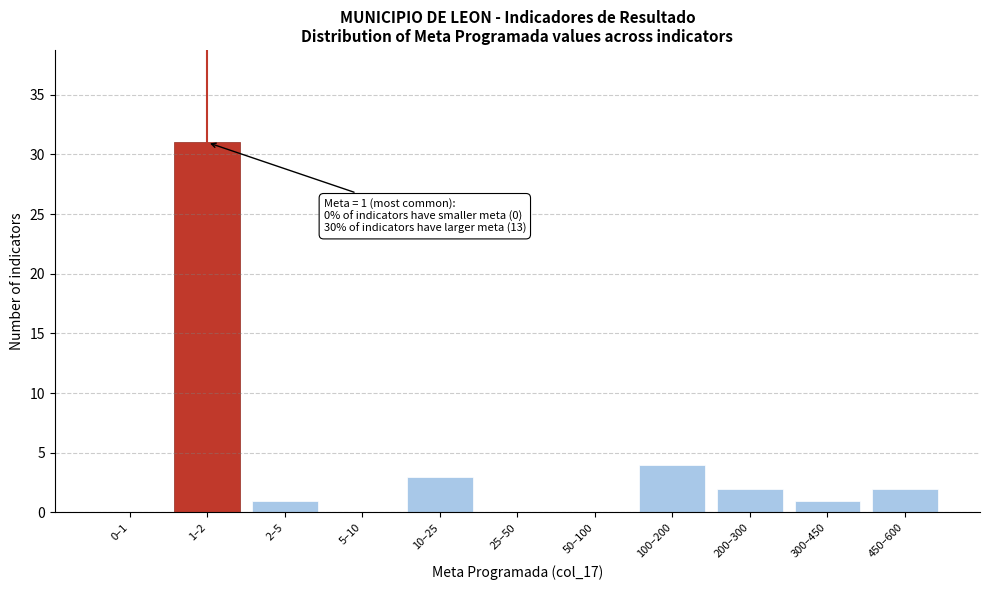

Reading left to right, what are all the values shown in this chart?

0–1=0	1–2=31	2–5=1	5–10=0	10–25=3	25–50=0	50–100=0	100–200=4	200–300=2	300–450=1	450–600=2